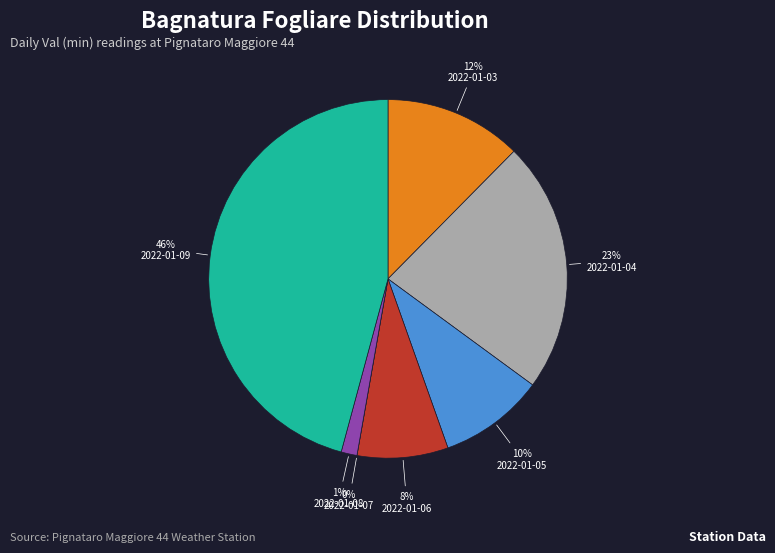

To the nearest percent, what portion does 2022-01-03 represent?

12%